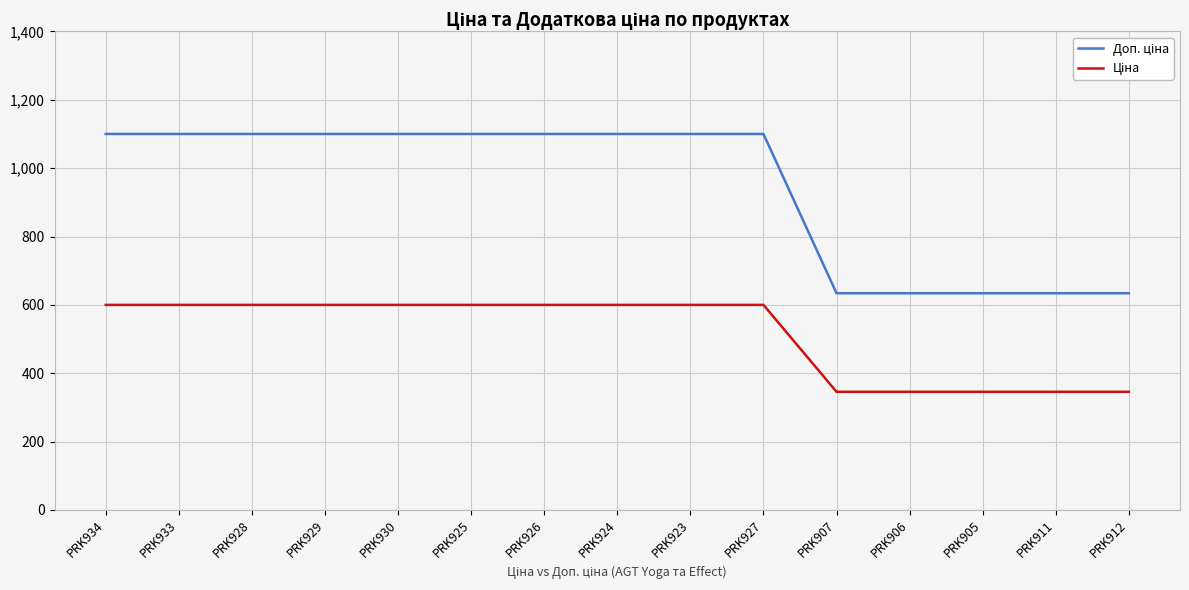

What is the smallest value displayed?

345.6